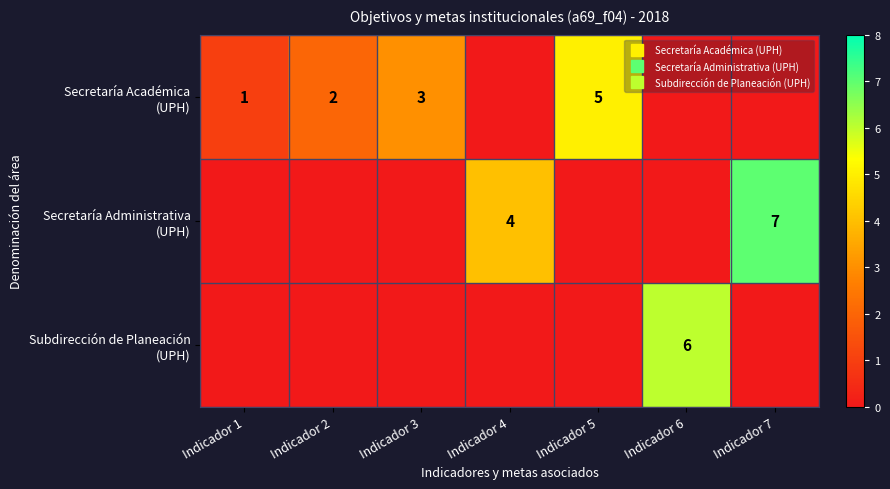

What is the difference between the maximum and minimum values in the Secretaría Administrativa (UPH) series?

7